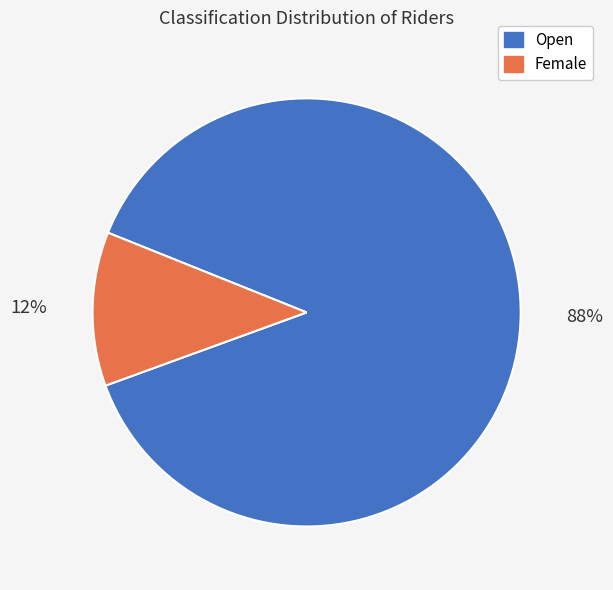

True or false: Female accounts for 12% of the total.

True